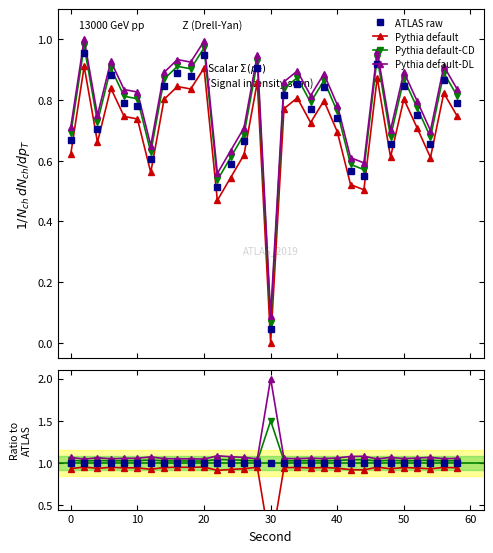

Does the chart have visible grid lines?

No